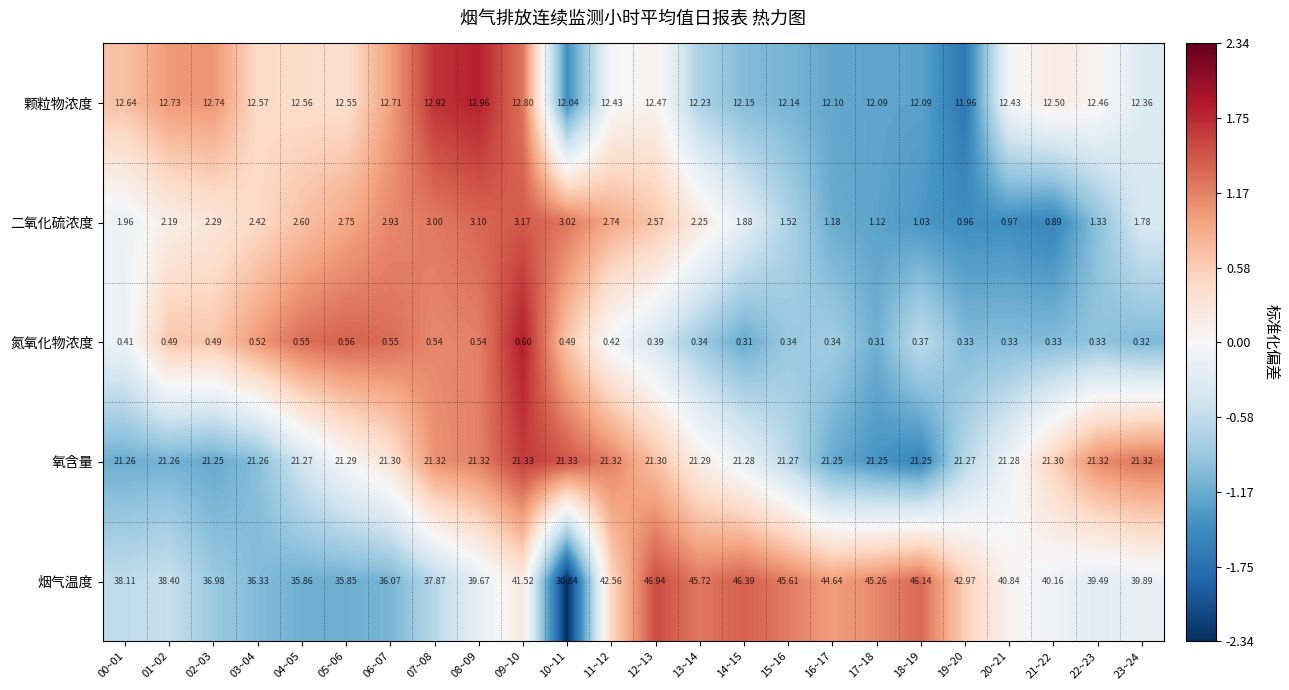

Which series changed the most between 04~05 and 20~21?

烟气温度